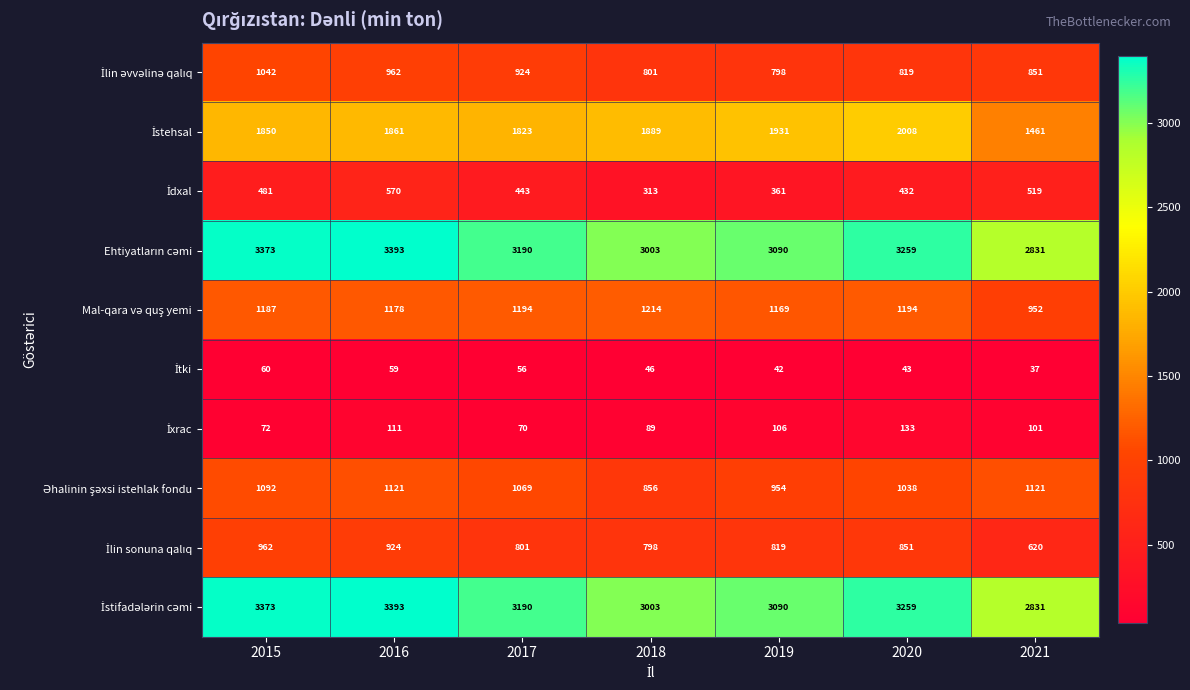

What is the spread (max minus min) of values at 2015?

3313